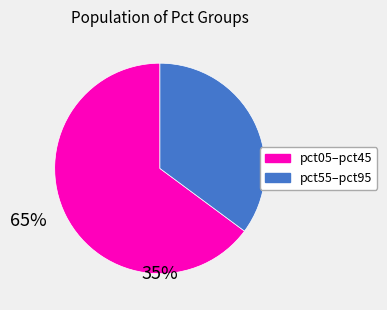

Count the number of slices in the pie.

2